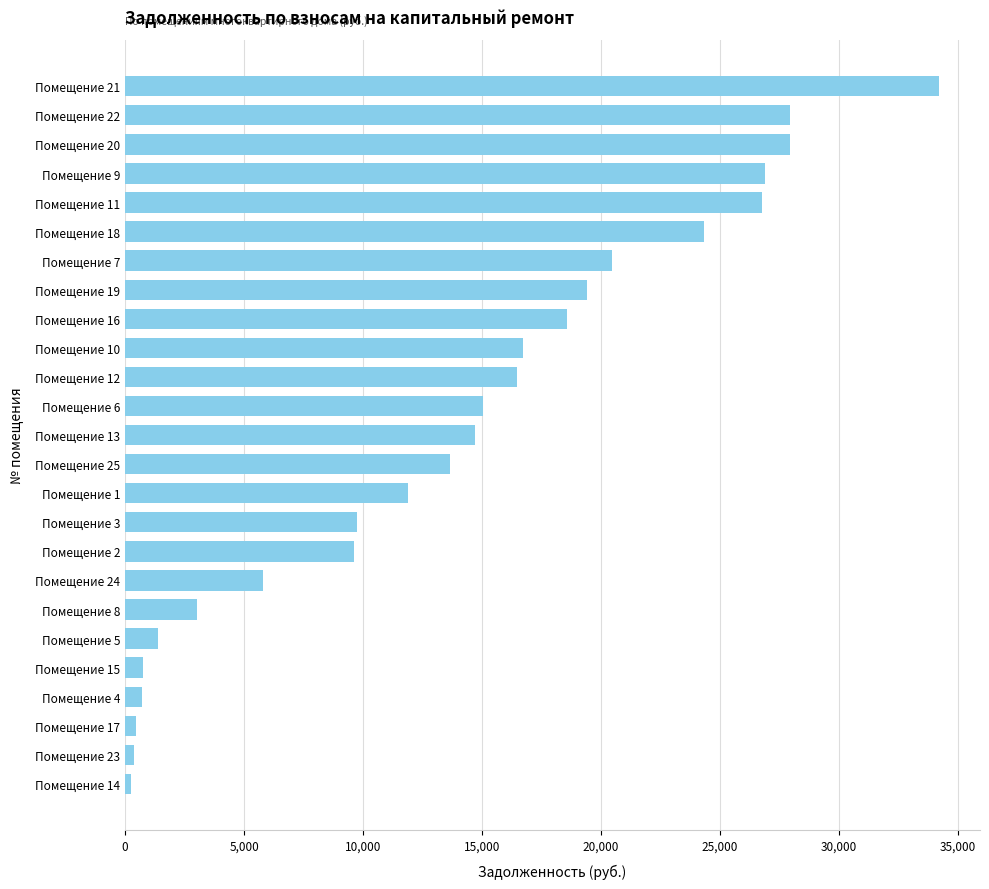

Which has a higher value, Помещение 9 or Помещение 3?

Помещение 9